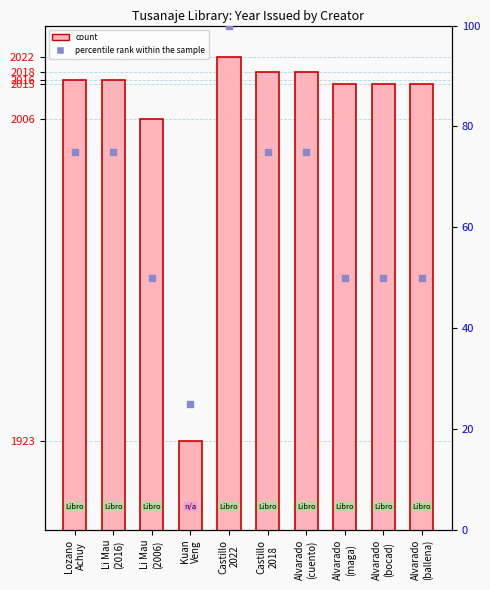

Which series has the largest total across all categories?

count